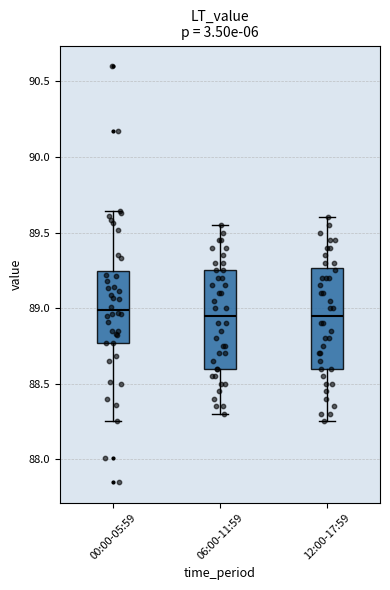

Reading left to right, transcribe this box plot: for each box, give where its median line is, the range the box spans, and where its two whiskers end, as read against the y-axis. The values are not printed on the chart, so give them approximately, as read against the axis.

00:00-05:59: median 89.00, box 88.75 to 89.25, whiskers 88.25 to 89.65
06:00-11:59: median 88.95, box 88.60 to 89.25, whiskers 88.30 to 89.55
12:00-17:59: median 88.95, box 88.60 to 89.25, whiskers 88.25 to 89.60